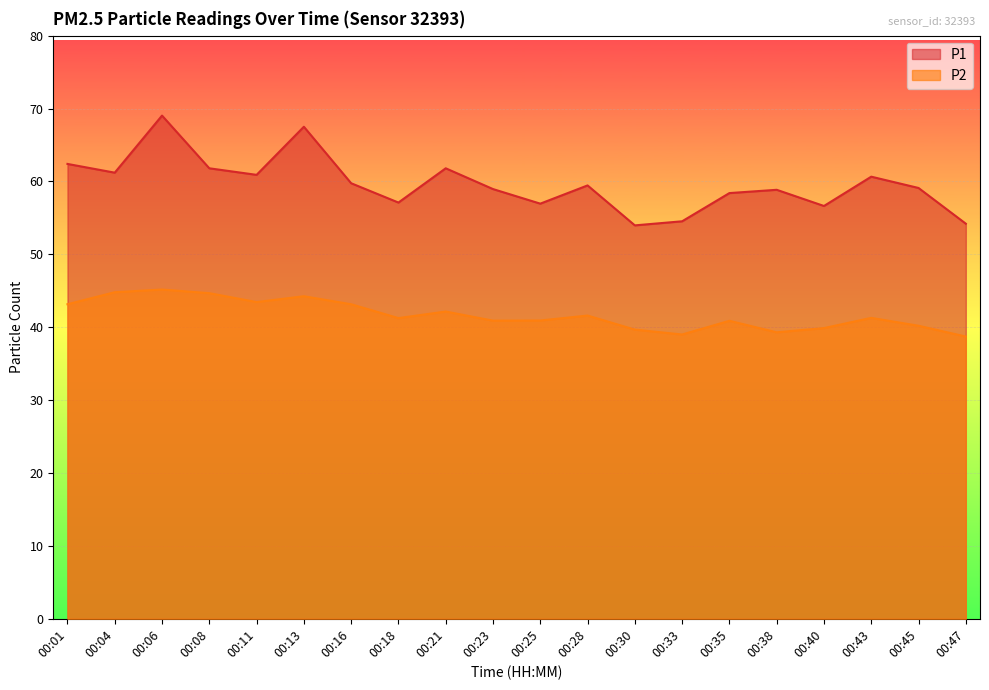

What is the lowest value of the P1 series?

54.0